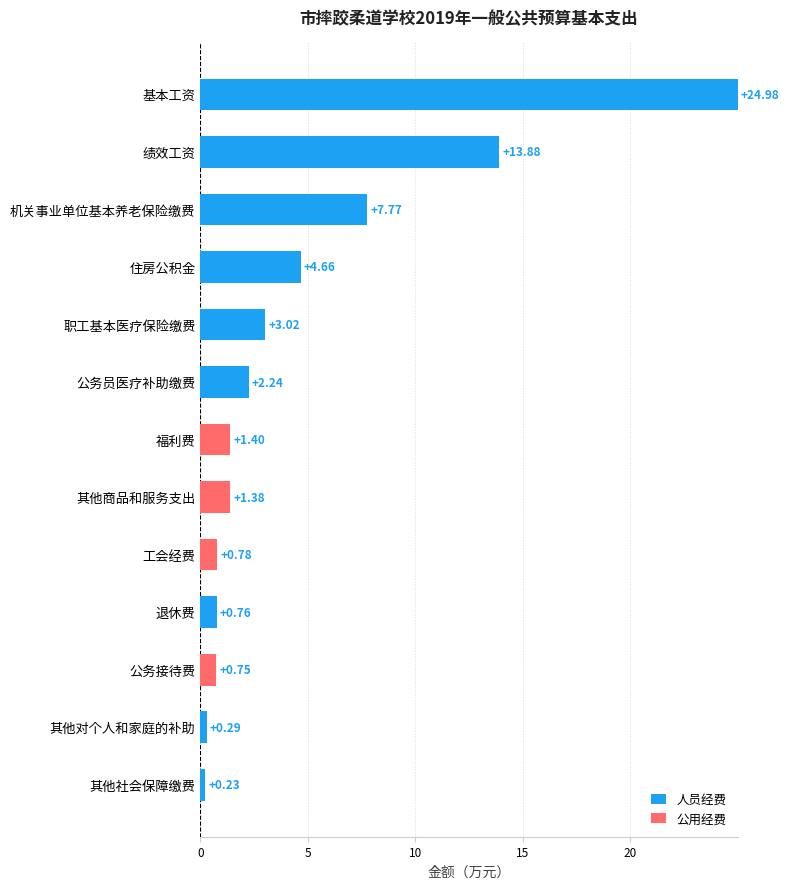

At which label does 人员经费 reach its peak?

基本工资